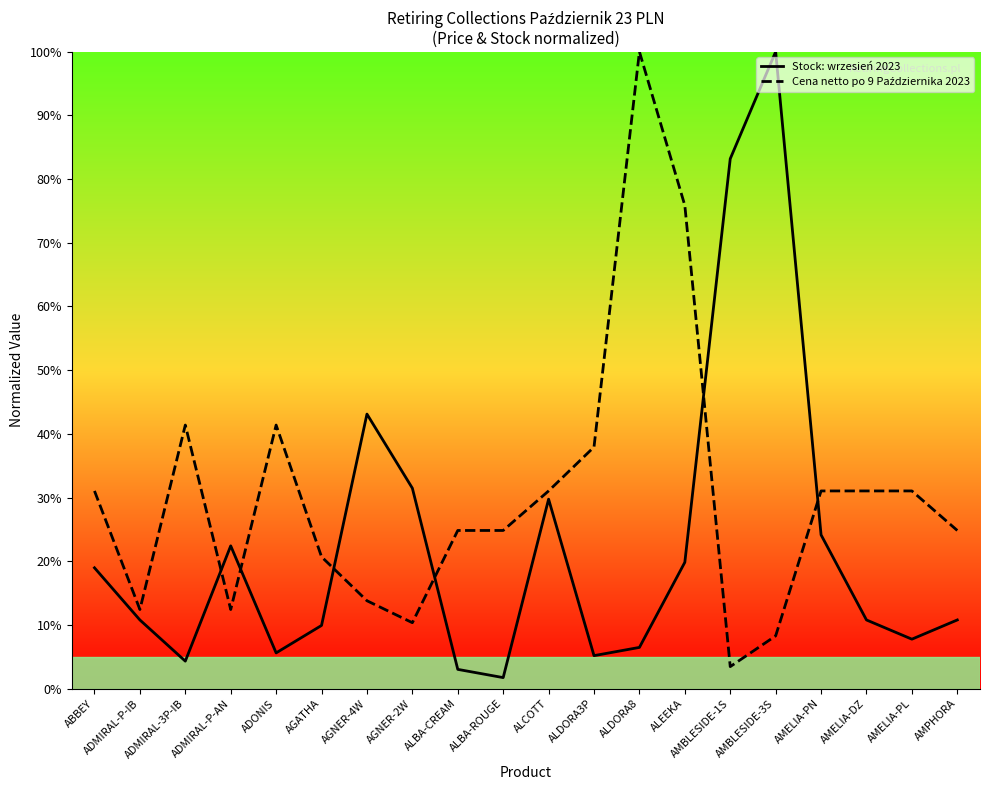

How many data points in Stock: wrzesień 2023 are less than 10?

8